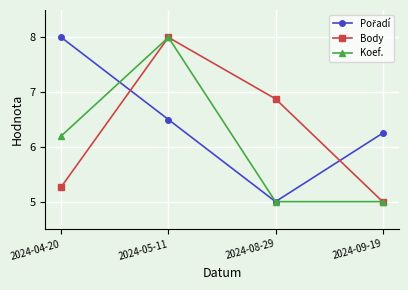

Does the chart have visible grid lines?

Yes